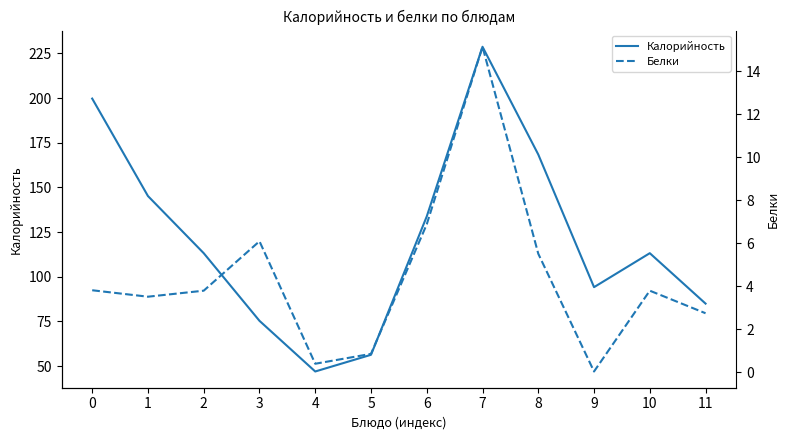

How many distinct data groups are displayed?

2